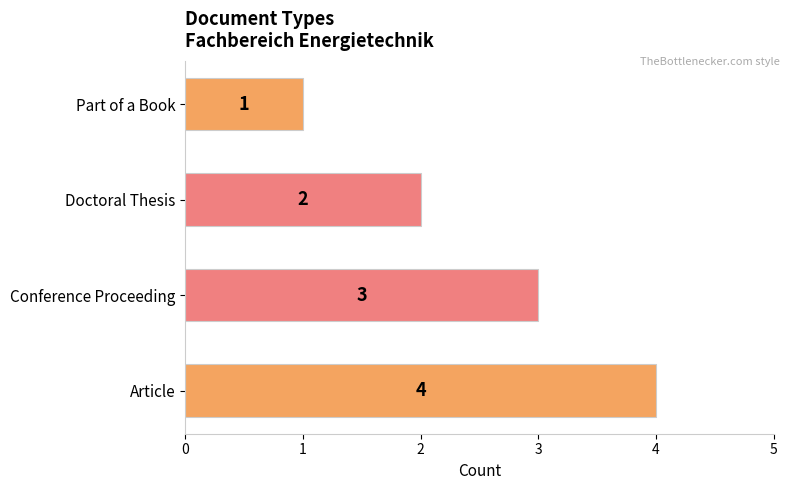

Which has a higher value, Conference Proceeding or Part of a Book?

Conference Proceeding